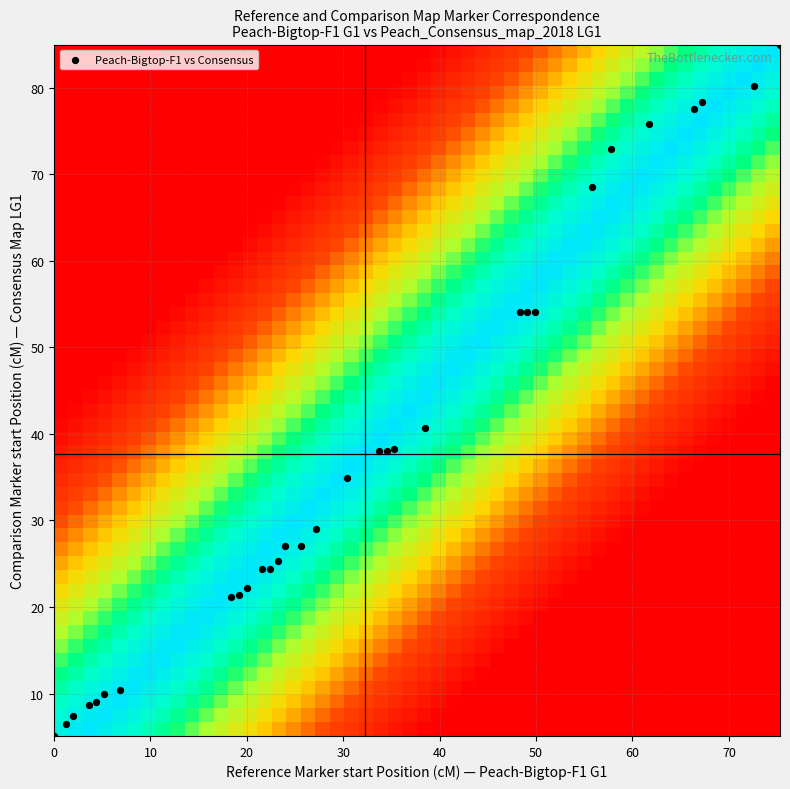

What is the range of Y values (max minus min)?

79.9